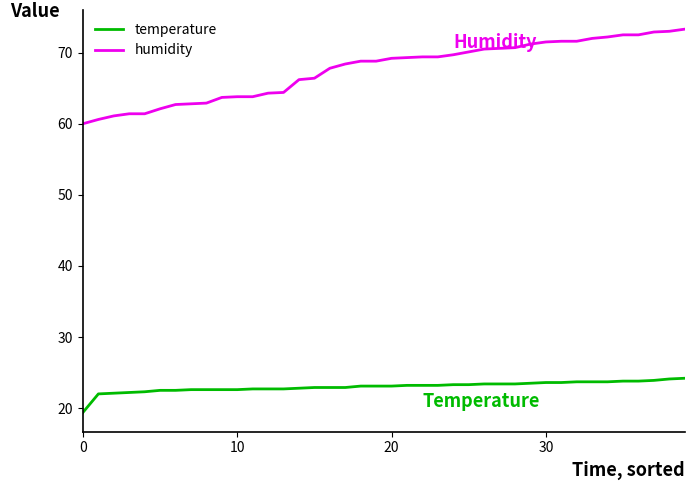

True or false: humidity and temperature cross at least once.

False